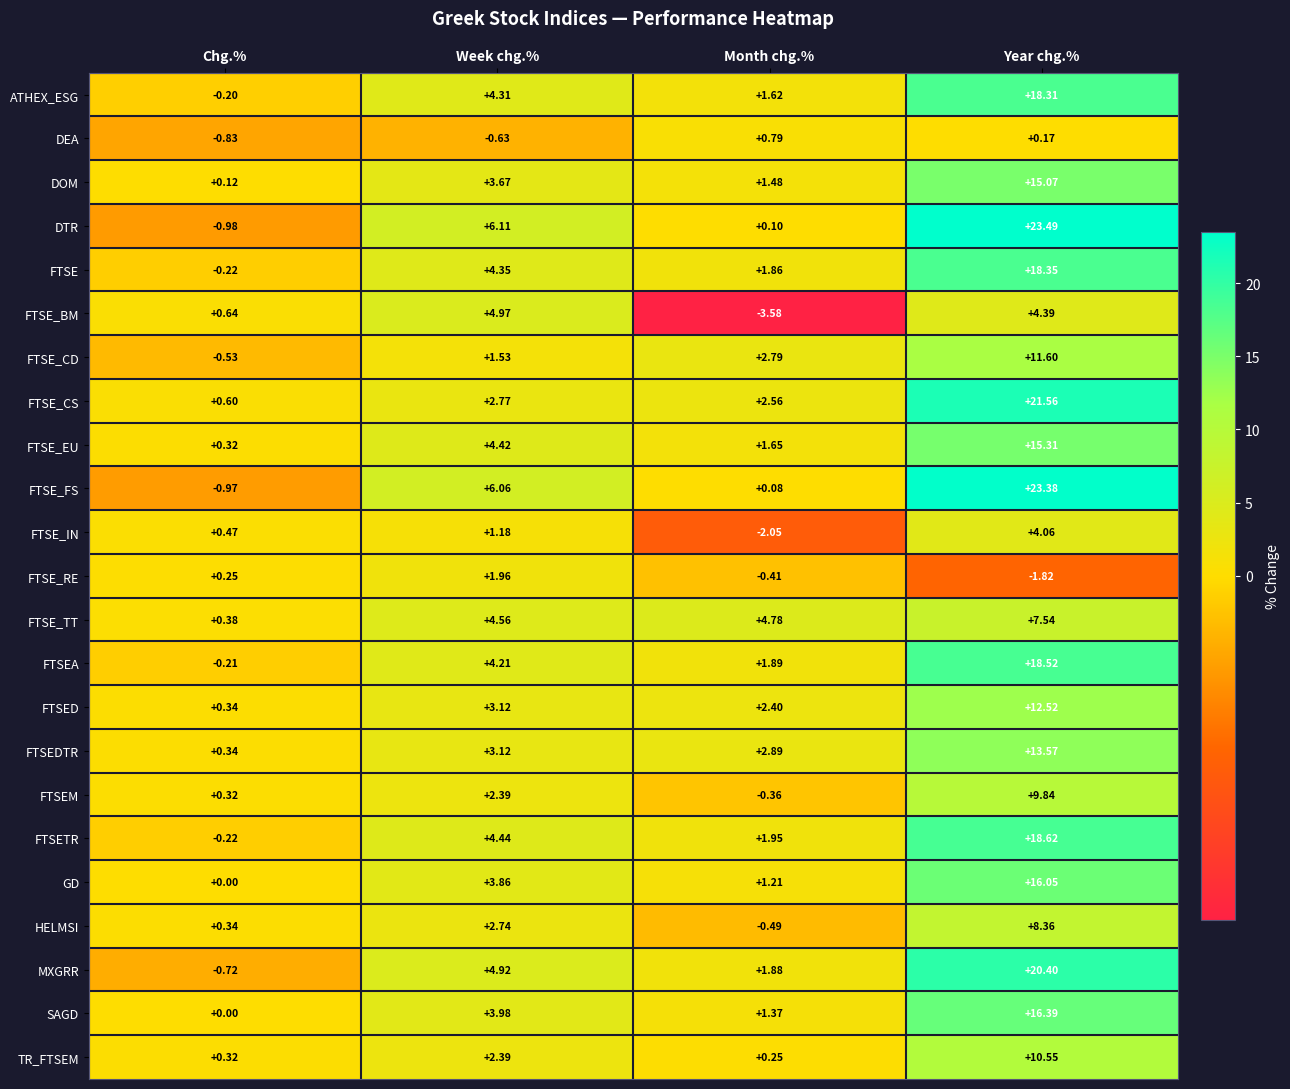

How many categories are shown in the chart?

4